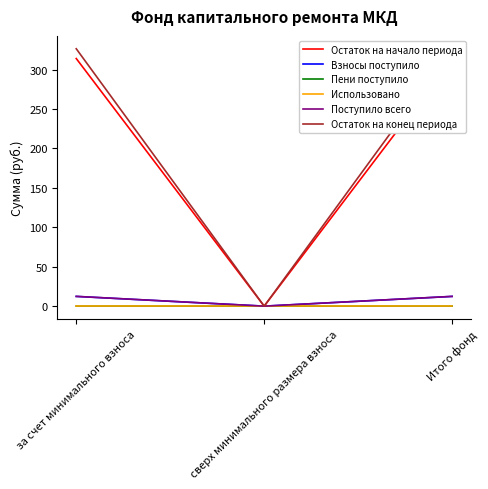

Reading left to right, transcribe all the data shown in this chart.

Остаток на начало периода: за счет минимального взноса=314.1	сверх минимального размера взноса=0.0	Итого фонд=314.1
Взносы поступило: за счет минимального взноса=12.3	сверх минимального размера взноса=0.0	Итого фонд=12.3
Пени поступило: за счет минимального взноса=0.1	сверх минимального размера взноса=0.0	Итого фонд=0.1
Использовано: за счет минимального взноса=0.0	сверх минимального размера взноса=0.0	Итого фонд=0.0
Поступило всего: за счет минимального взноса=12.4	сверх минимального размера взноса=0.0	Итого фонд=12.4
Остаток на конец периода: за счет минимального взноса=326.5	сверх минимального размера взноса=0.0	Итого фонд=326.5